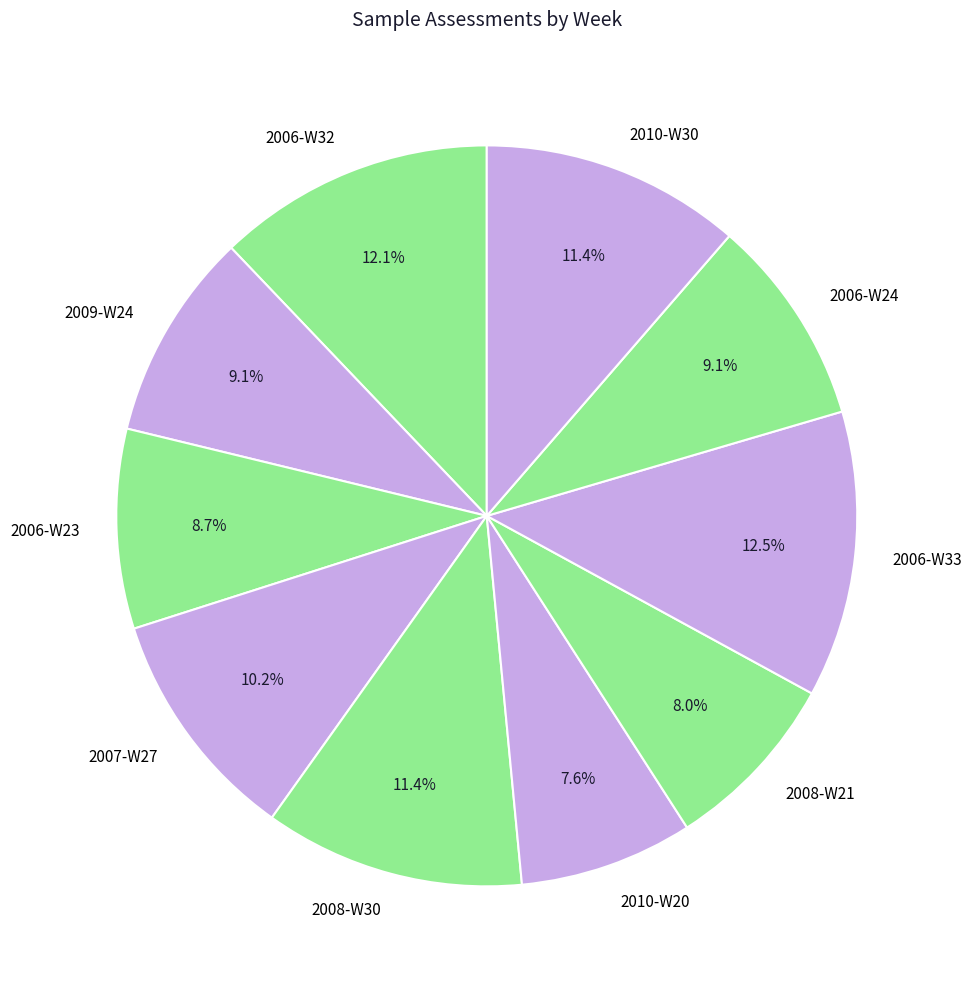

Does any single category account for the majority?

No